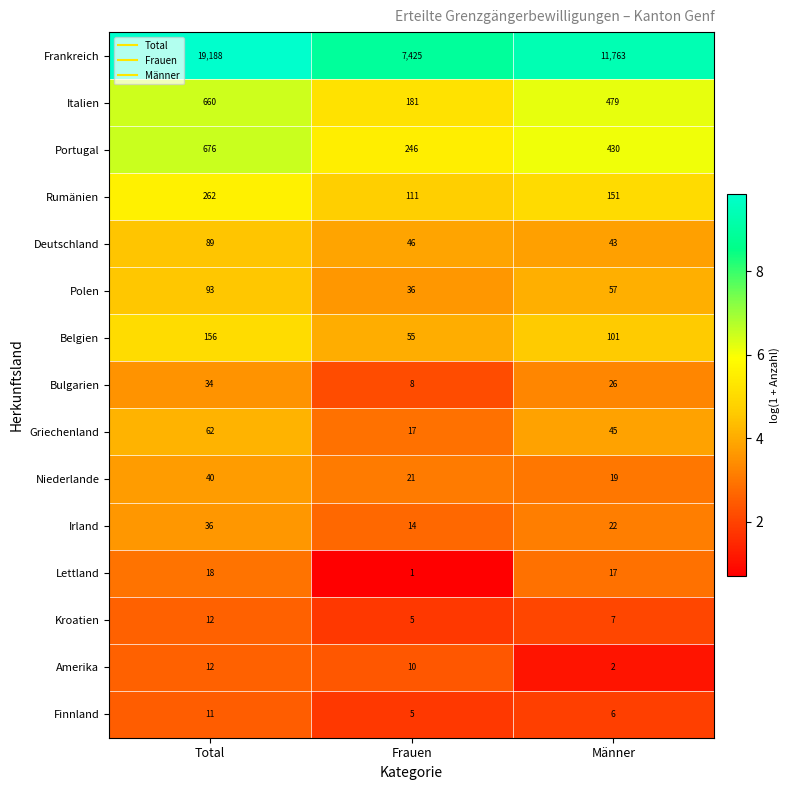

At how many categories does at least one series exceed 183?

3